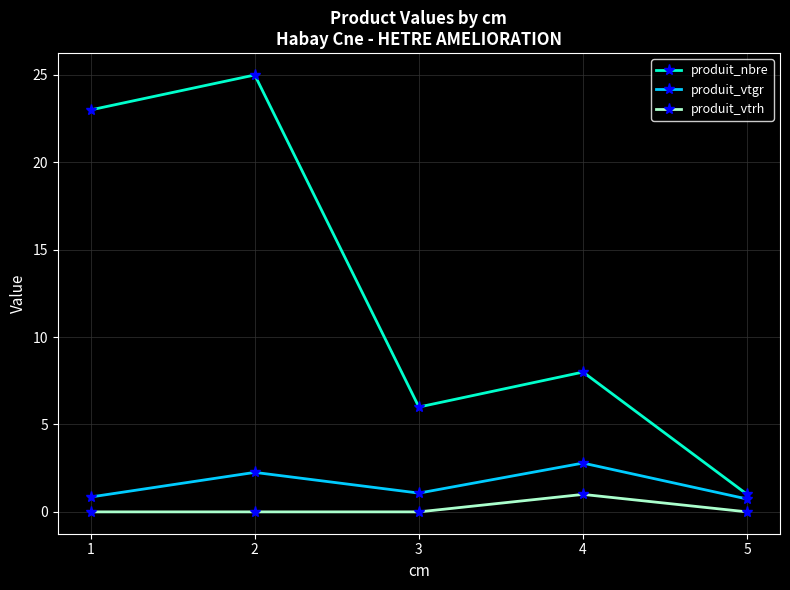

True or false: produit_vtgr and produit_nbre intersect in this chart.

False